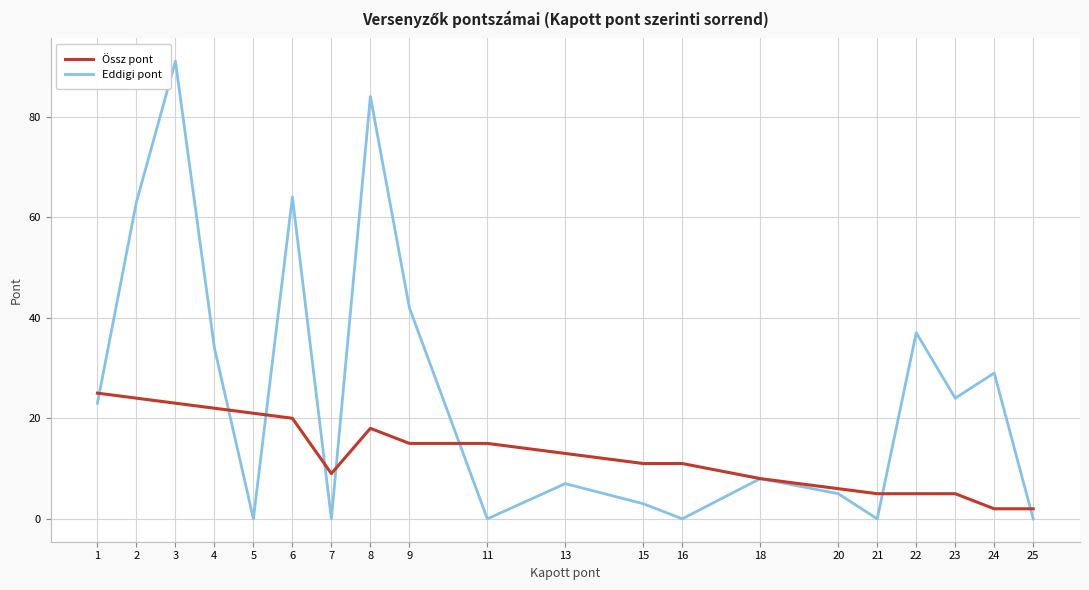

What is the average value of the Eddigi pont series?

26